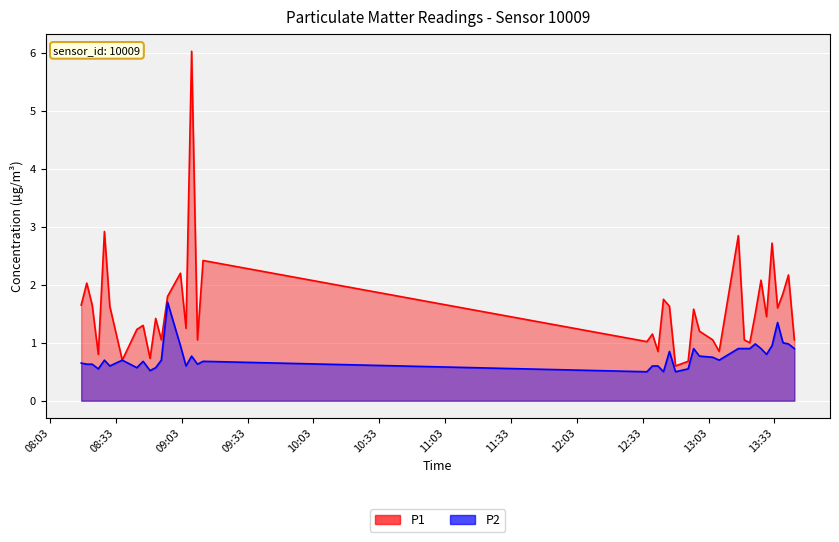

True or false: P2 has a value of 0.4 at 13:03.

False